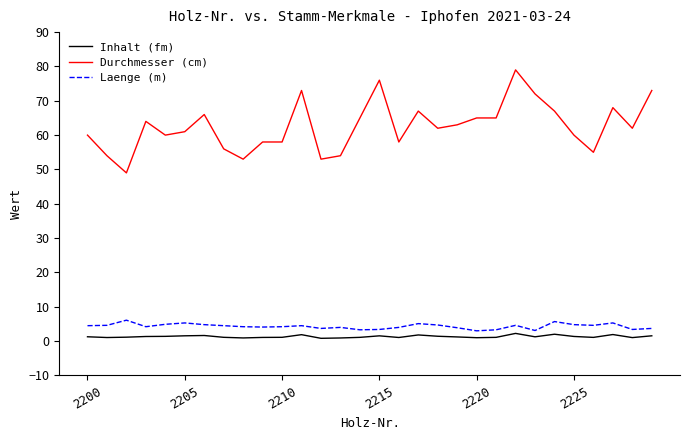

Which series has the largest range (max minus min)?

Durchmesser (cm)